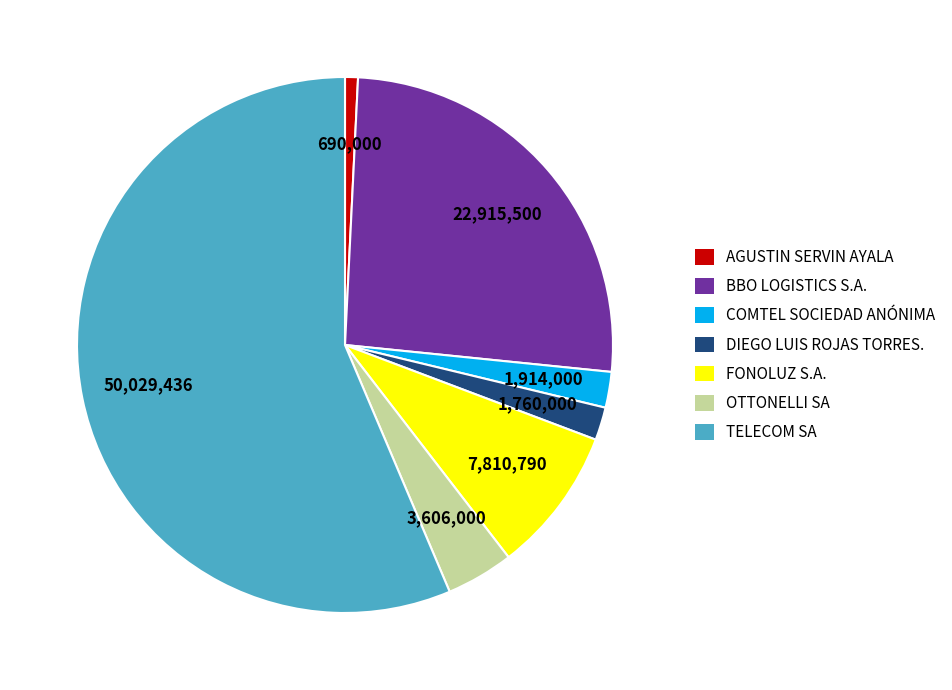

Which category has the biggest portion of the pie?

TELECOM SA